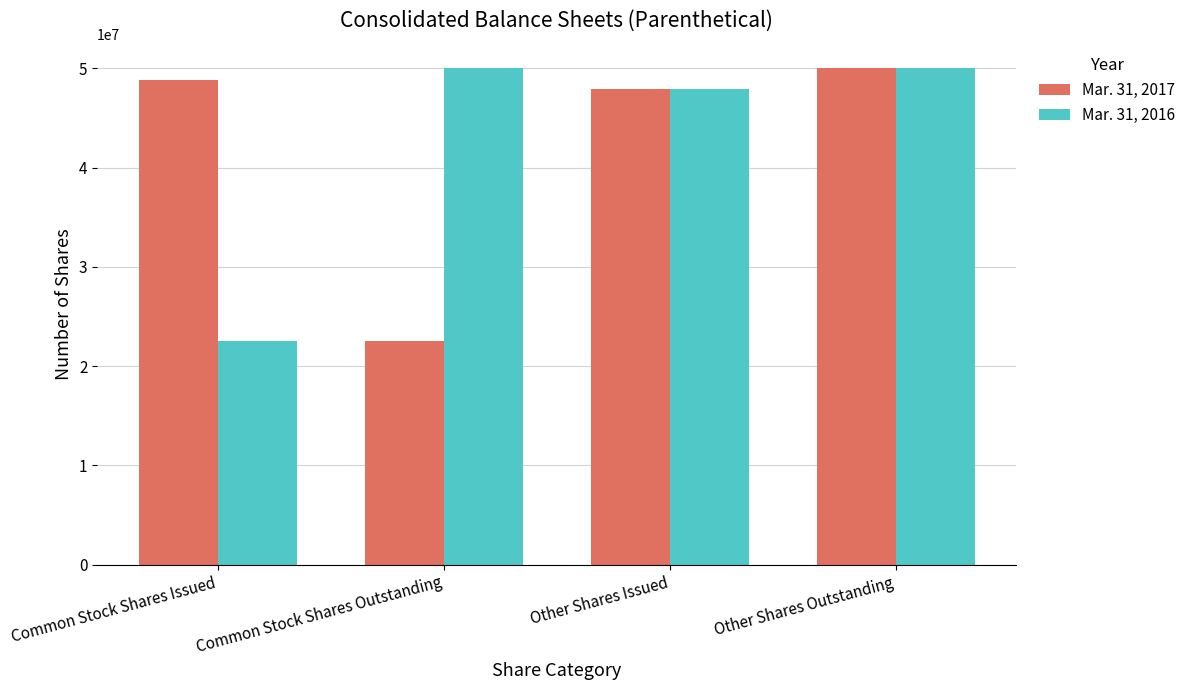

What value does the Mar. 31, 2017 series have at Other Shares Issued, to the nearest 50?

47909350